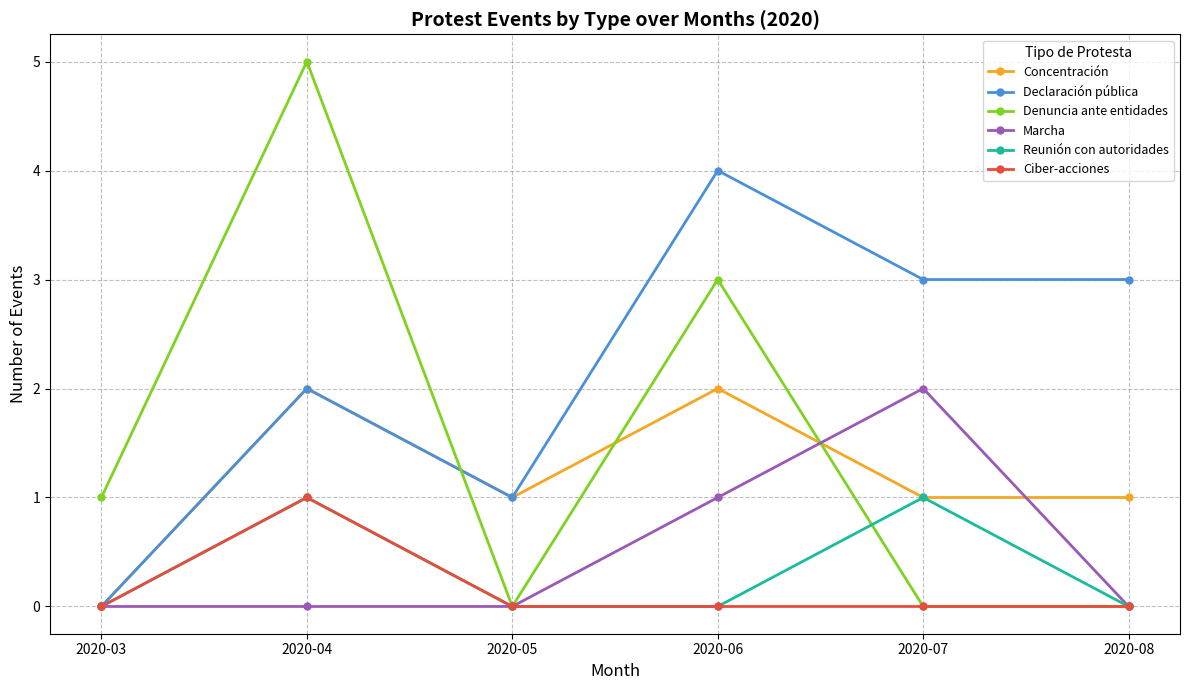

What value does the Concentración series have at 2020-04?

2